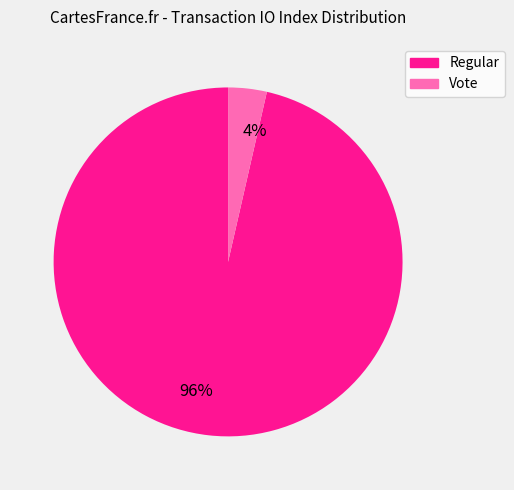

To the nearest percent, what is the average slice percentage?

50%